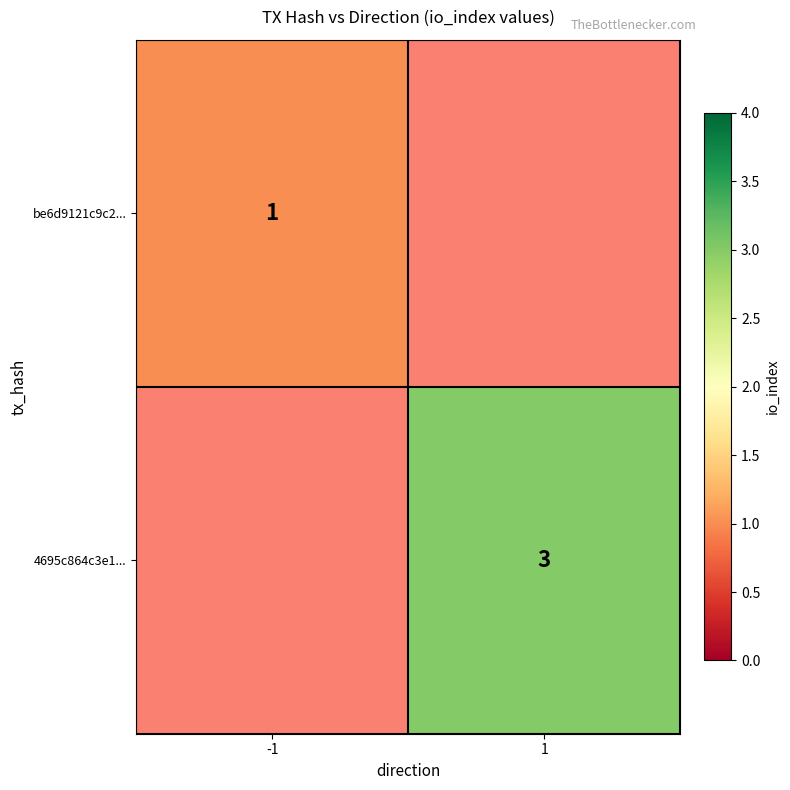

The value of 4695c864c3e1... at 1 is 2. True or false?

False